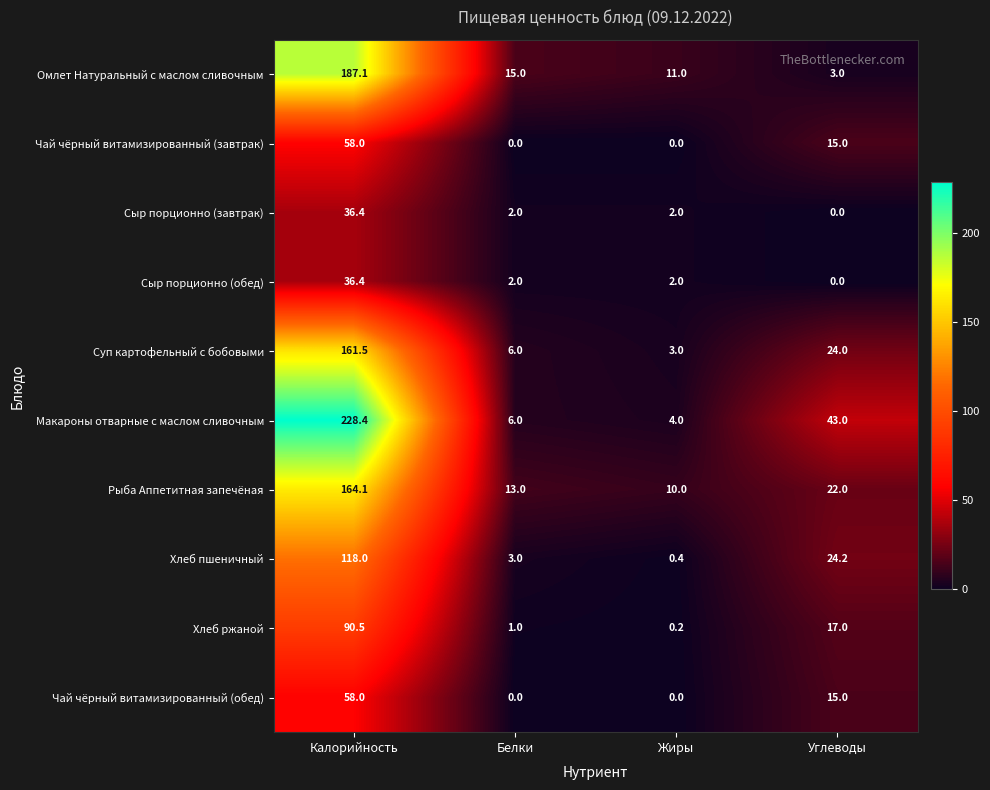

What is the greatest value displayed?

228.4